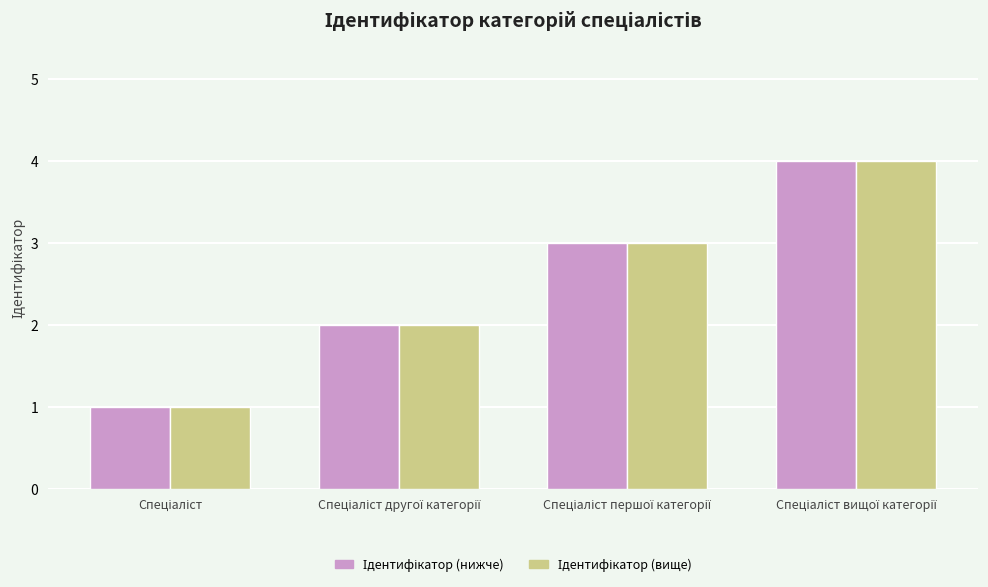

How many series are shown in this chart?

2